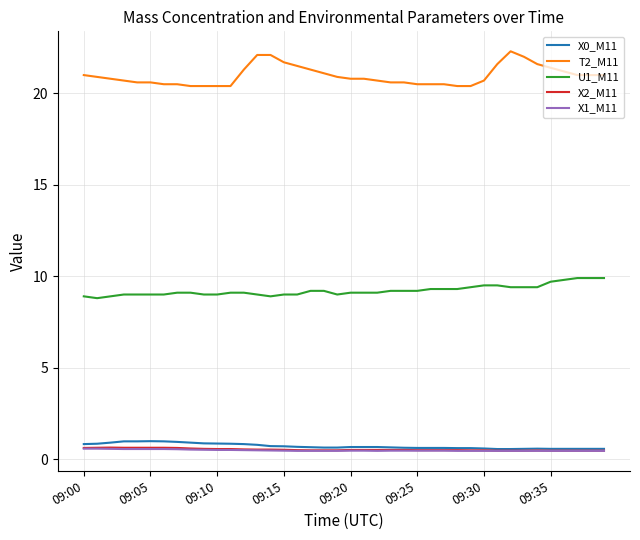

True or false: X2_M11 and U1_M11 intersect in this chart.

False